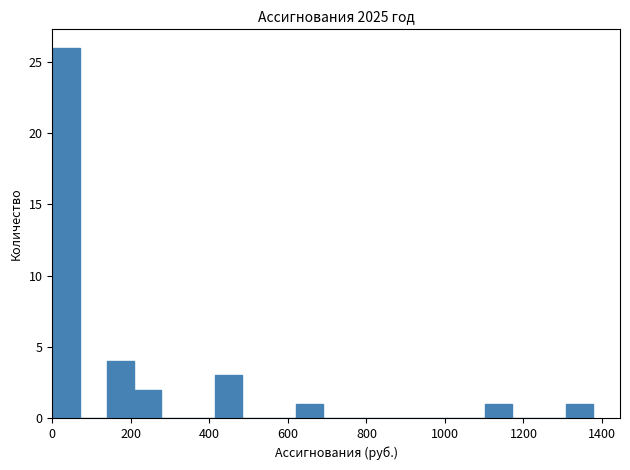

Read against the x-axis, roughly where is the centre of the tallest bar?

40